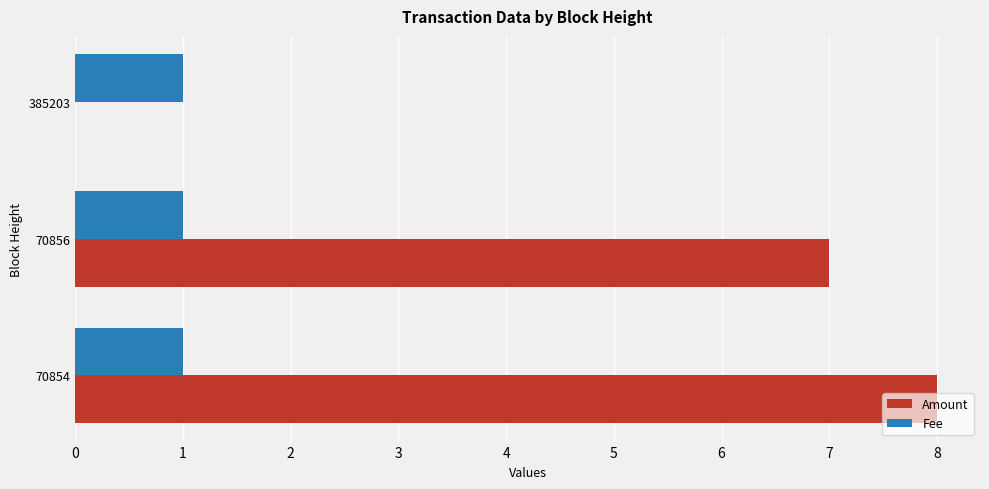

What is the total value across all series at 70856?

8